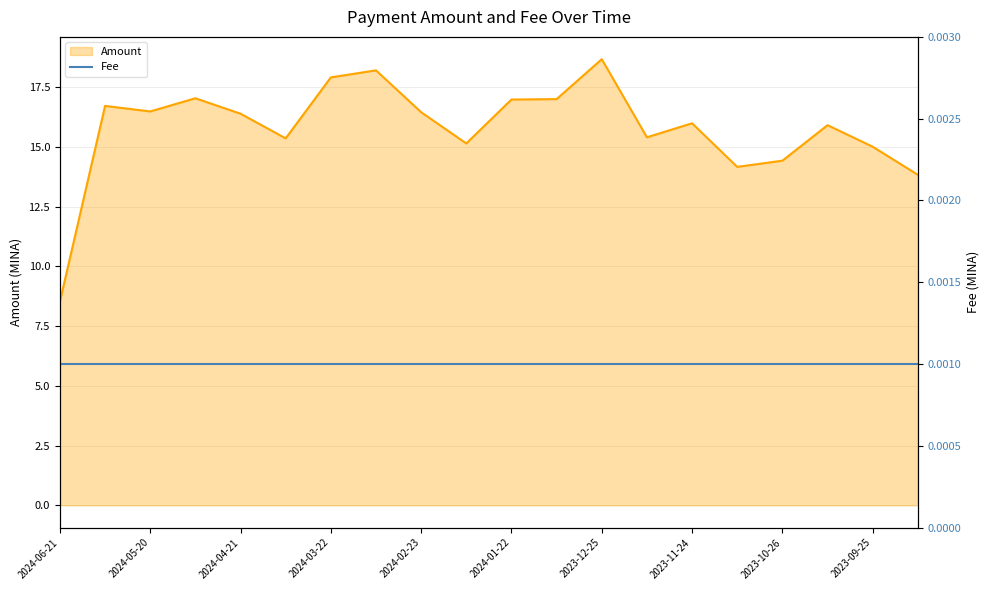

How many values exceed 16?

10